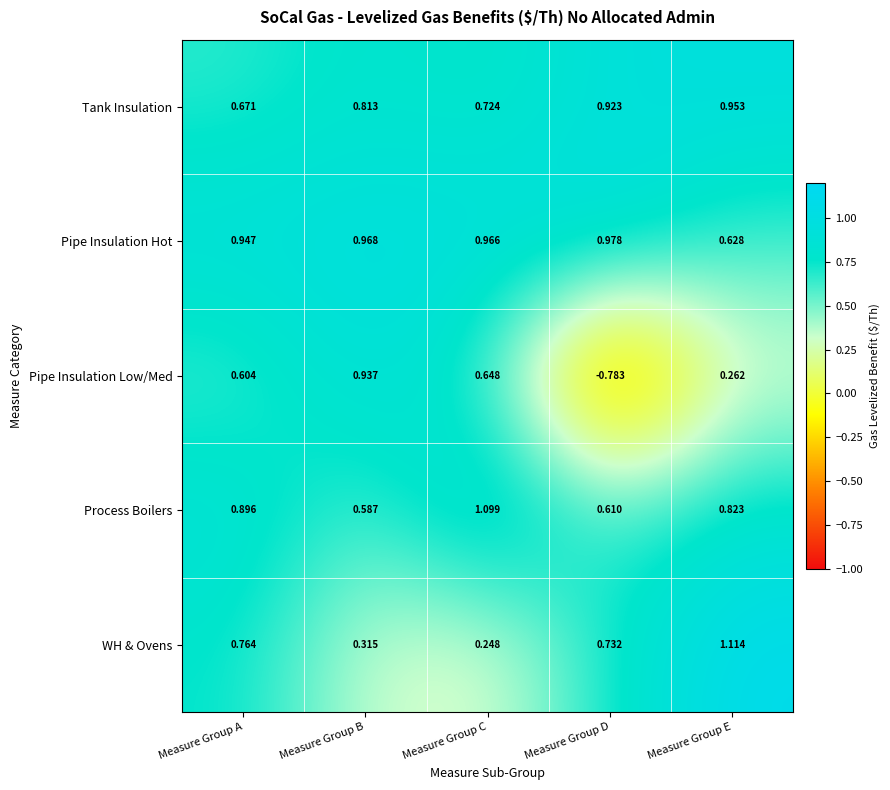

Which series has the largest total across all categories?

Pipe Insulation Hot